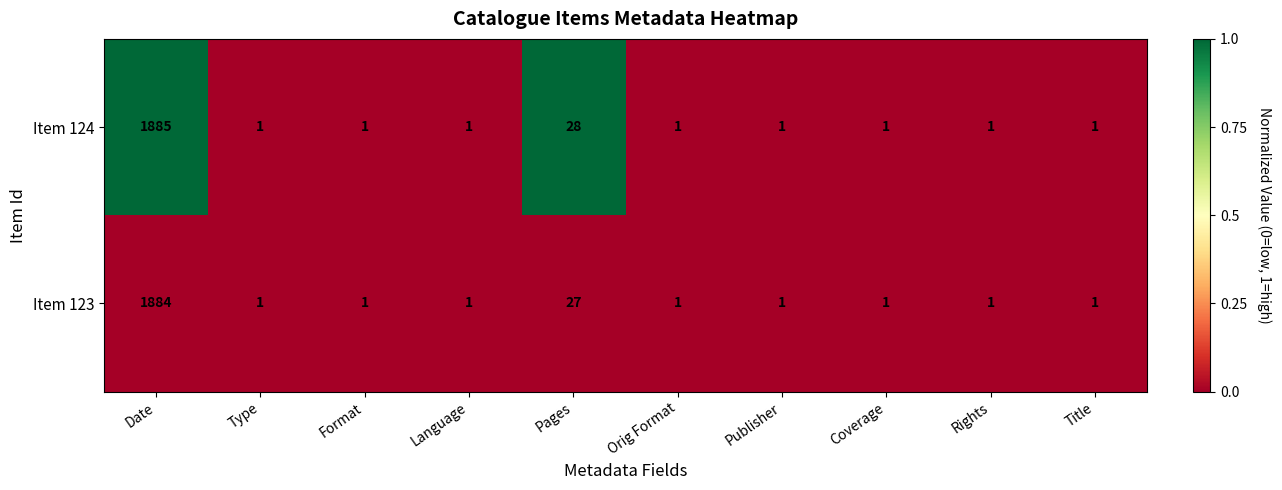

What is the difference between the second highest and minimum values in the Item 124 series?

27